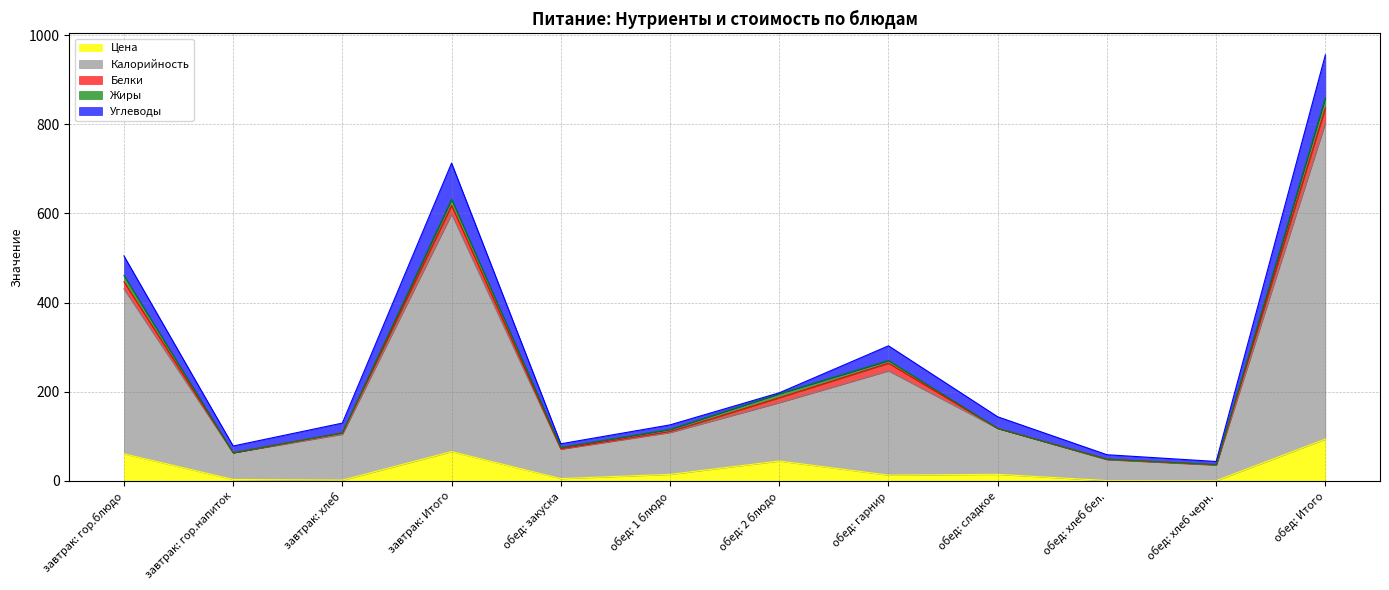

True or false: Калорийность has a value of 47.5 at обед: 1 блюдо.

False